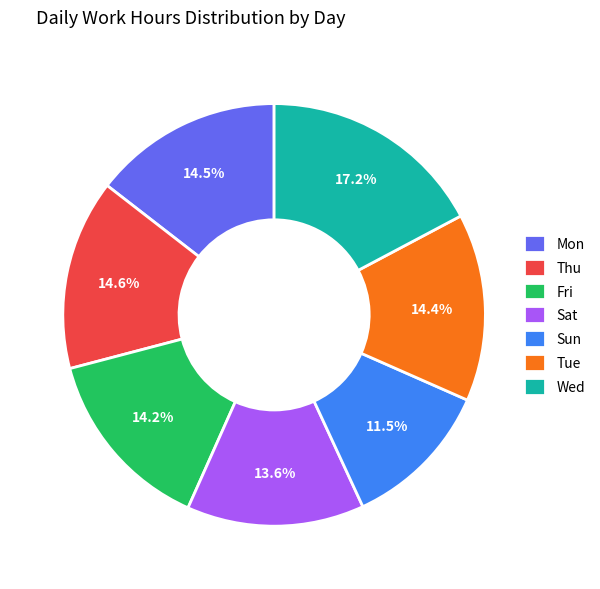

Is the sum of Thu and Wed greater than half?

No